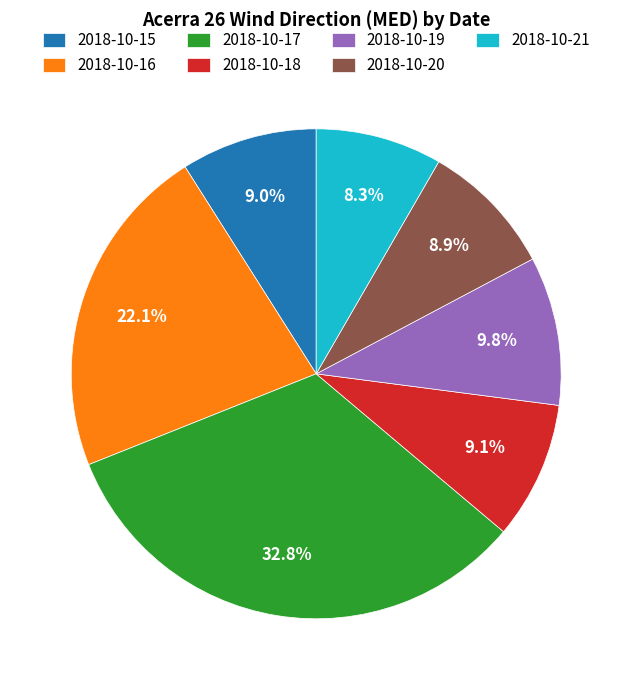

Combined, what portion of the pie is 2018-10-21 and 2018-10-20?

17.2%